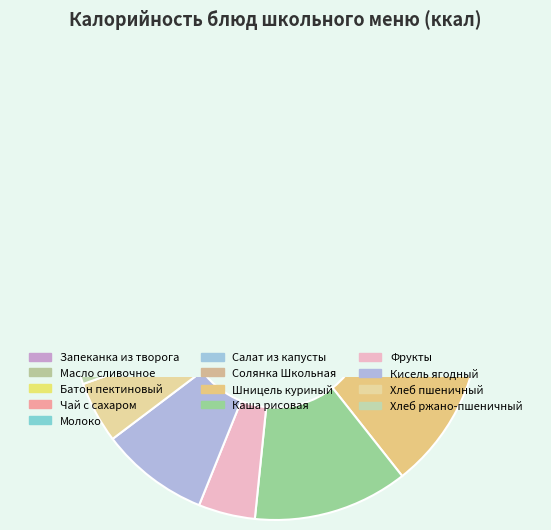

To the nearest percent, what percentage of the pie is Батон пектиновый?

5%